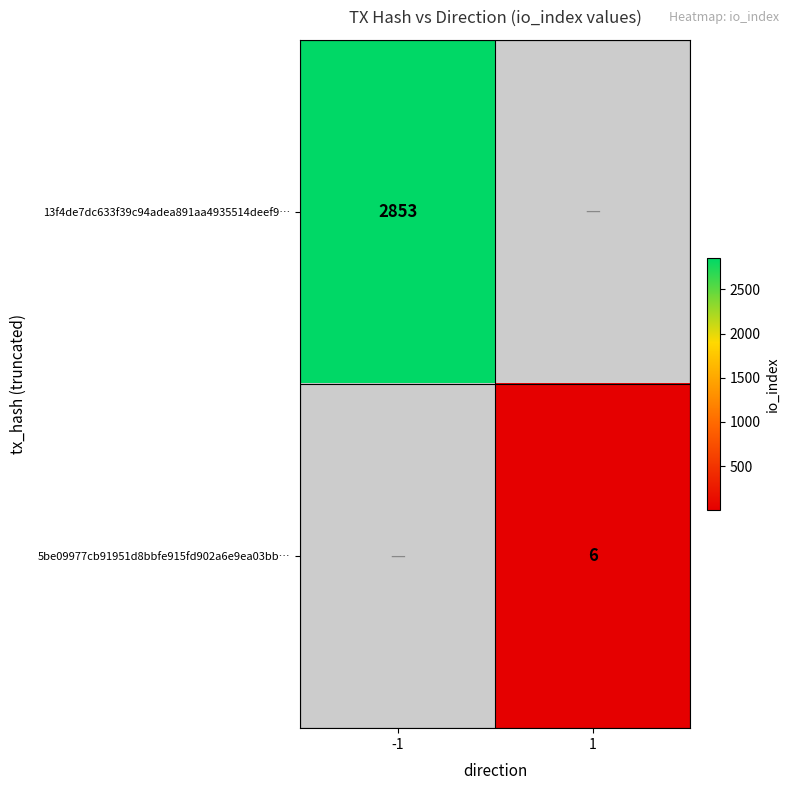

Is it true that 5be09977cb91951d8bbfe915fd902a6e9ea03bb… equals 3 at 1?

False